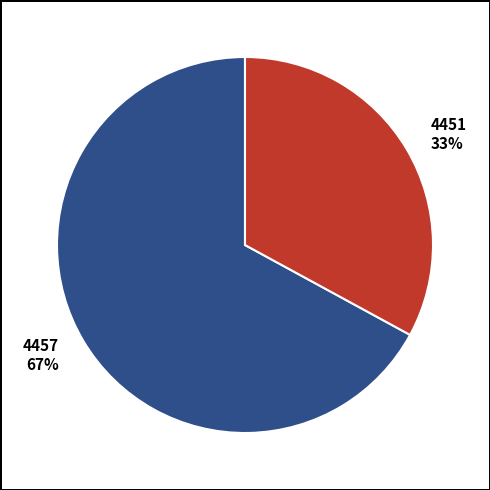

To the nearest percent, what portion does 4457 represent?

67%